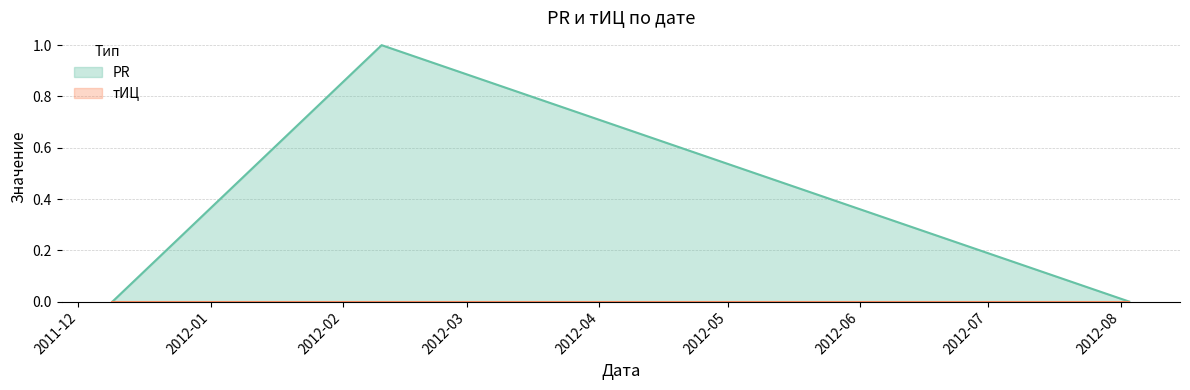

List the labels in order of value, largest first.

2012-02-10, 2011-12-09, 2012-08-03